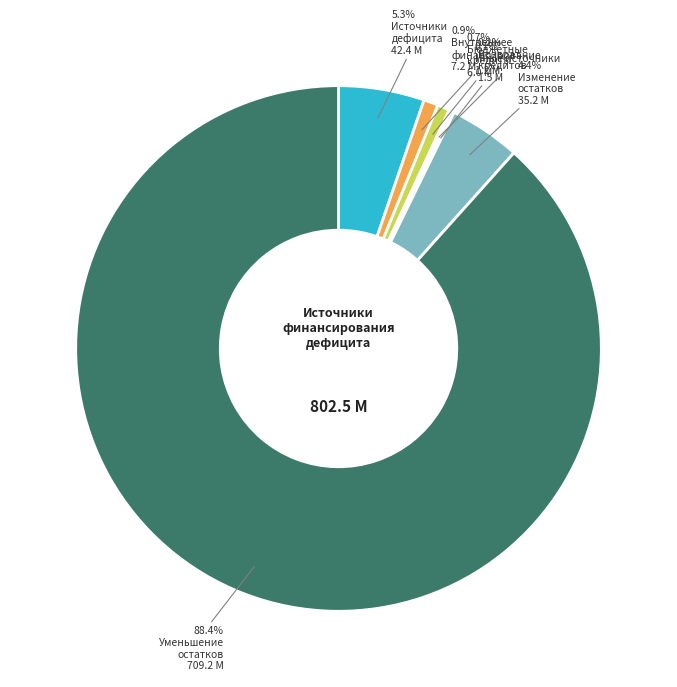

Is there a majority slice in this chart?

Yes